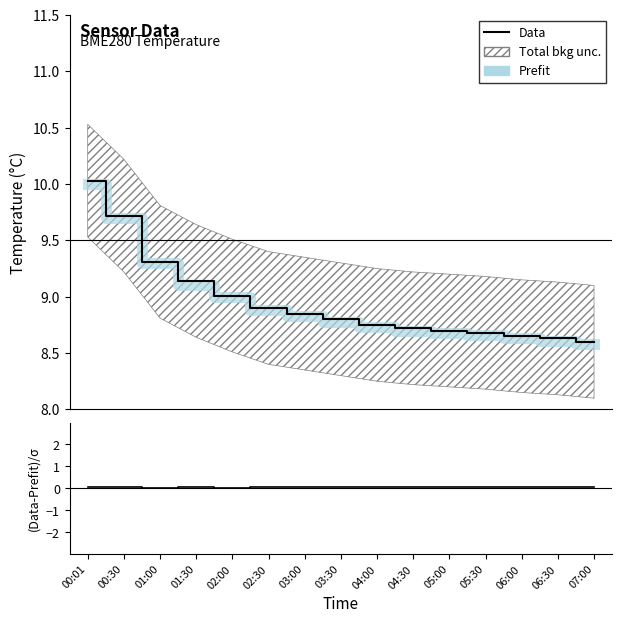

True or false: Prefit has more than 0 points higher than both neighbors.

False